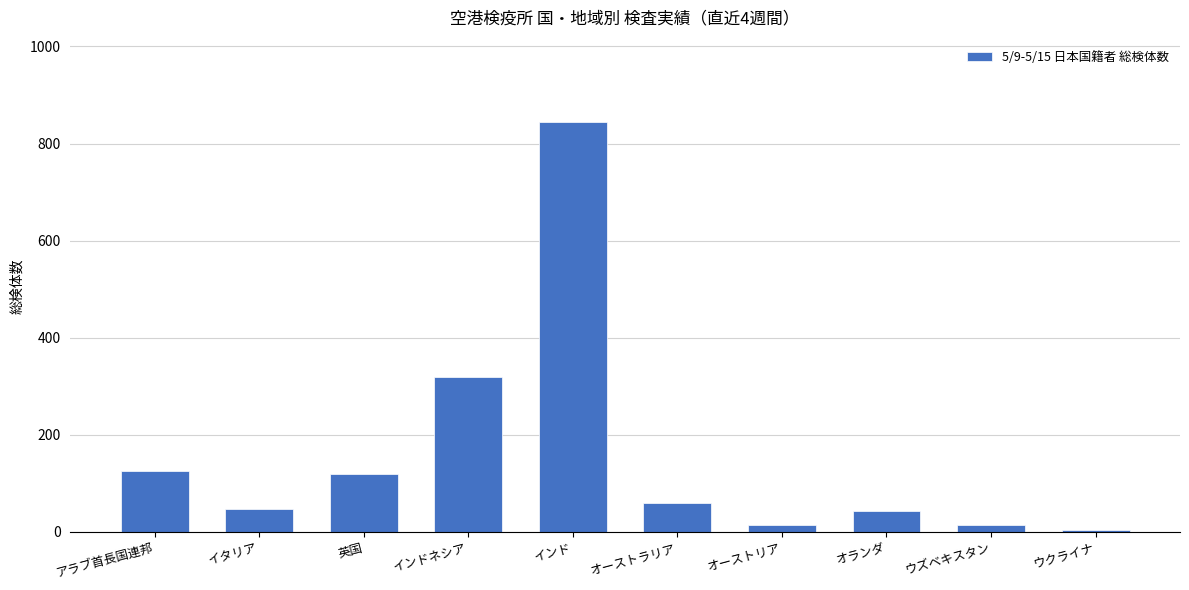

What is the minimum value shown in the chart?

4